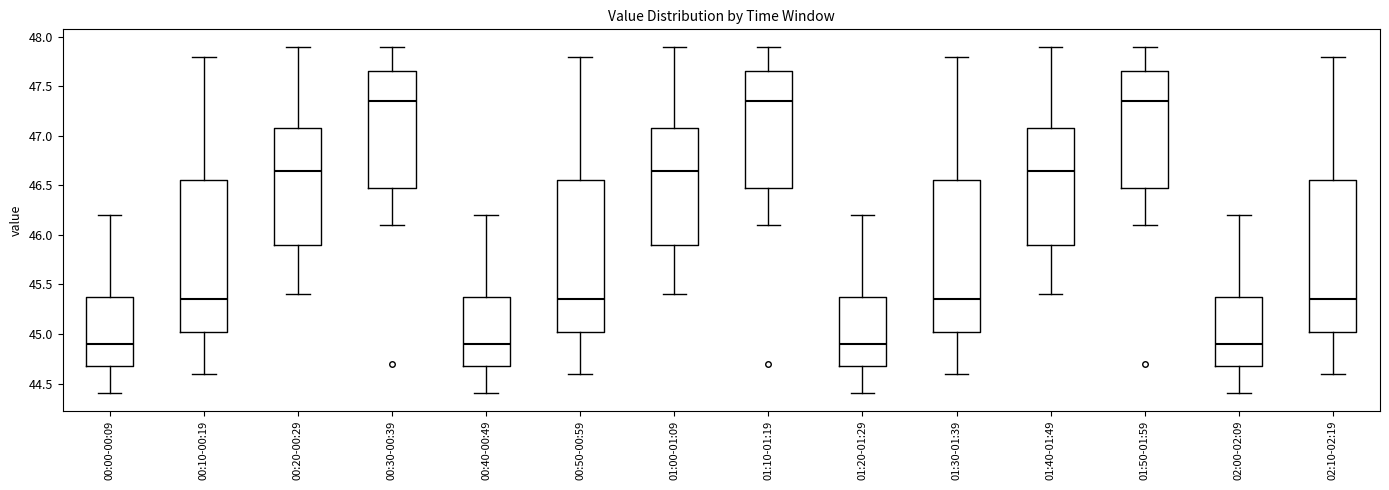

Reading left to right, read every box against the y-axis: the position of its median line, the range the box covers, and the ends of its whiskers. The values are not printed on the chart, so give them approximately, as read against the axis.

00:00-00:09: median 44.90, box 44.70 to 45.40, whiskers 44.40 to 46.20
00:10-00:19: median 45.35, box 45.05 to 46.55, whiskers 44.60 to 47.80
00:20-00:29: median 46.65, box 45.90 to 47.10, whiskers 45.40 to 47.90
00:30-00:39: median 47.35, box 46.50 to 47.65, whiskers 46.10 to 47.90
00:40-00:49: median 44.90, box 44.70 to 45.40, whiskers 44.40 to 46.20
00:50-00:59: median 45.35, box 45.05 to 46.55, whiskers 44.60 to 47.80
01:00-01:09: median 46.65, box 45.90 to 47.10, whiskers 45.40 to 47.90
01:10-01:19: median 47.35, box 46.50 to 47.65, whiskers 46.10 to 47.90
01:20-01:29: median 44.90, box 44.70 to 45.40, whiskers 44.40 to 46.20
01:30-01:39: median 45.35, box 45.05 to 46.55, whiskers 44.60 to 47.80
01:40-01:49: median 46.65, box 45.90 to 47.10, whiskers 45.40 to 47.90
01:50-01:59: median 47.35, box 46.50 to 47.65, whiskers 46.10 to 47.90
02:00-02:09: median 44.90, box 44.70 to 45.40, whiskers 44.40 to 46.20
02:10-02:19: median 45.35, box 45.05 to 46.55, whiskers 44.60 to 47.80